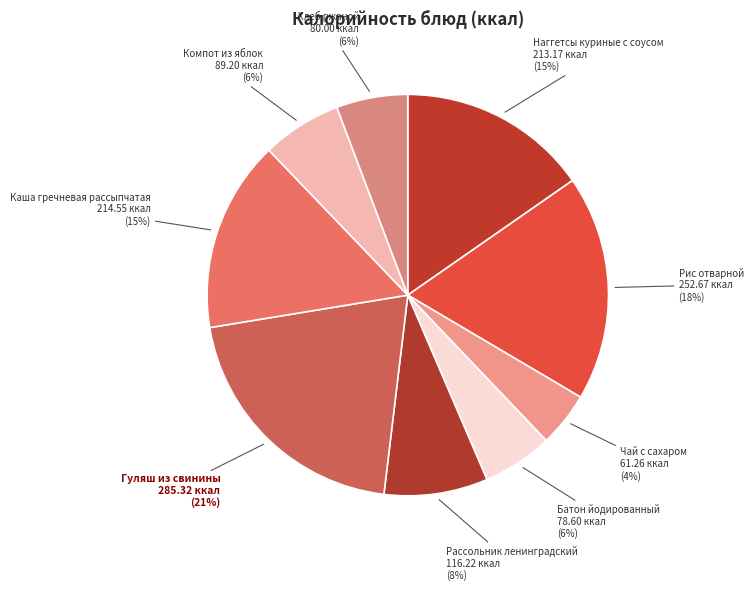

Is it true that Наггетсы куриные с соусом is 20% of the pie?

False